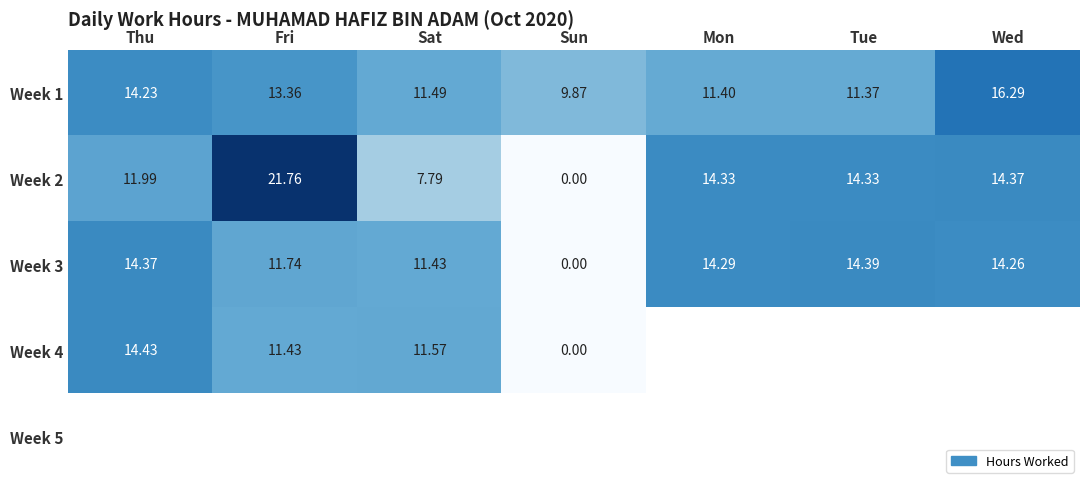

What is the sum of the Week 4 values at Fri and Sat?

23.0